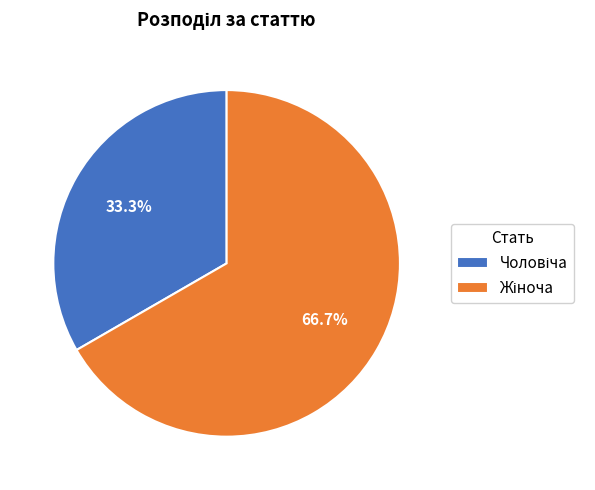

Does any single category account for the majority?

Yes